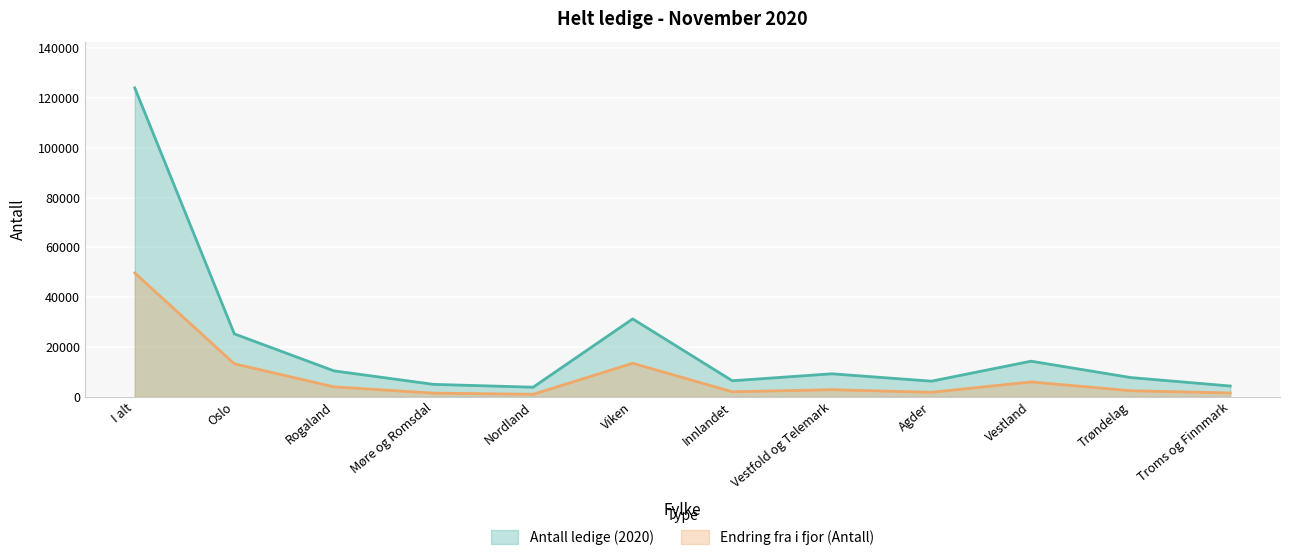

True or false: Endring fra i fjor (Antall) and Antall ledige (2020) intersect in this chart.

False